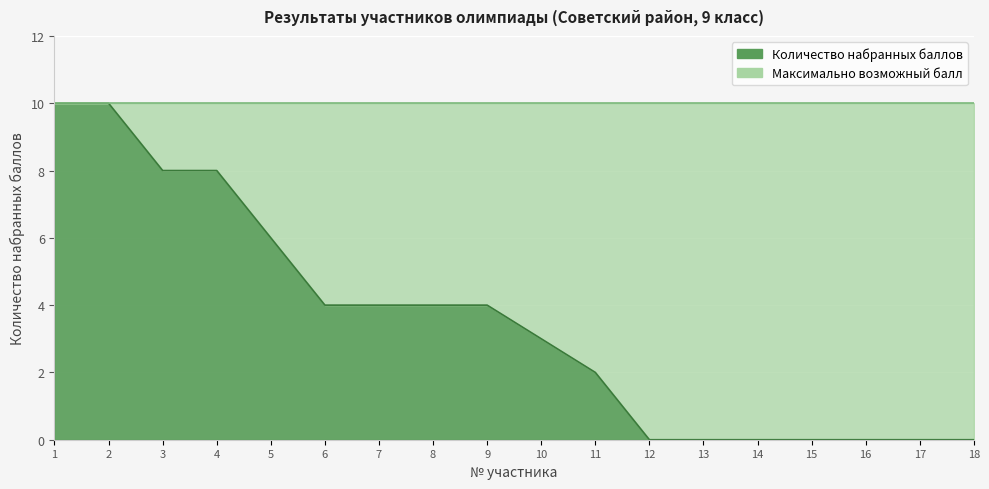

List the labels in order of value, smallest first.

12, 13, 14, 15, 16, 17, 18, 11, 10, 6, 7, 8, 9, 5, 3, 4, 1, 2